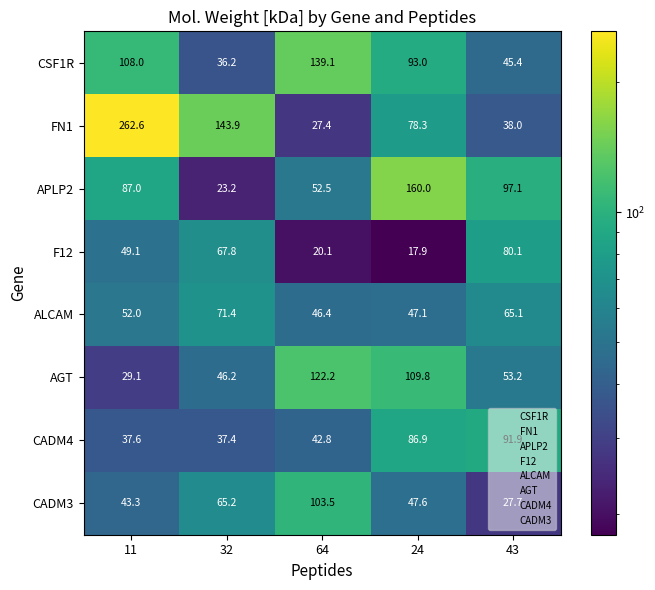

What is the sum of all APLP2 values?

419.8